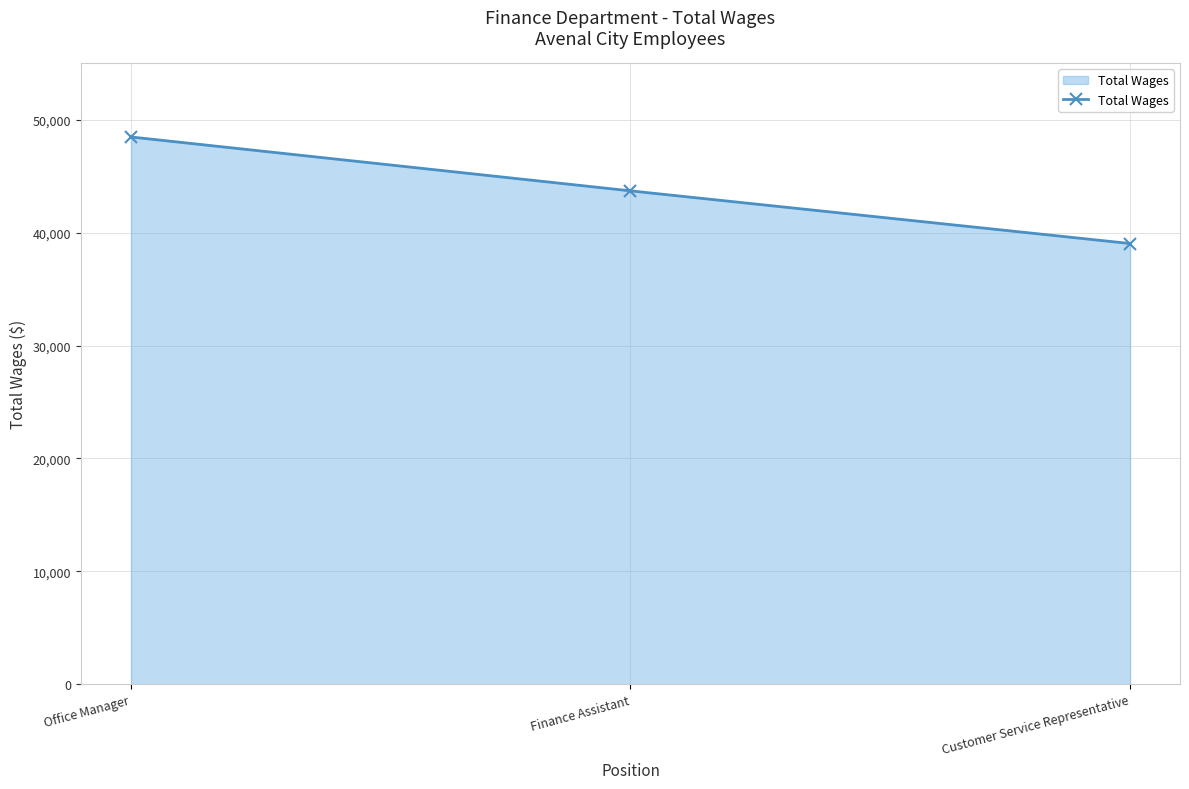

Where is the data nearest to the value 43752?

Finance Assistant